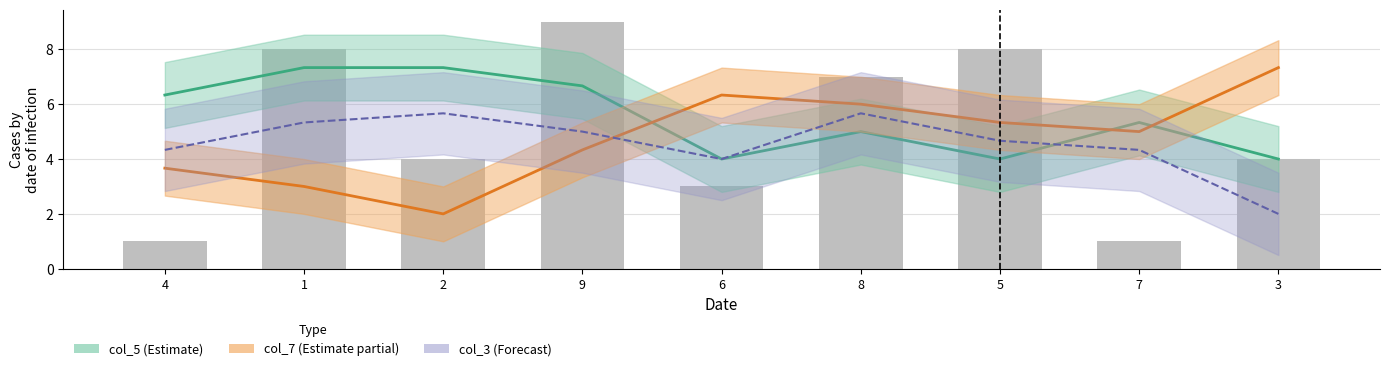

Which label corresponds to the smallest value in the chart?

4